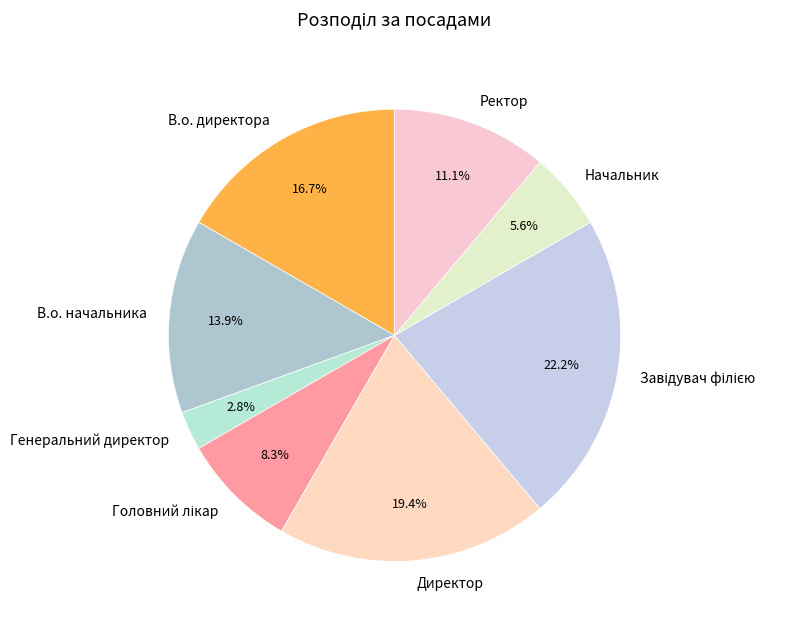

Does Генеральний директор represent more than half of the total?

No